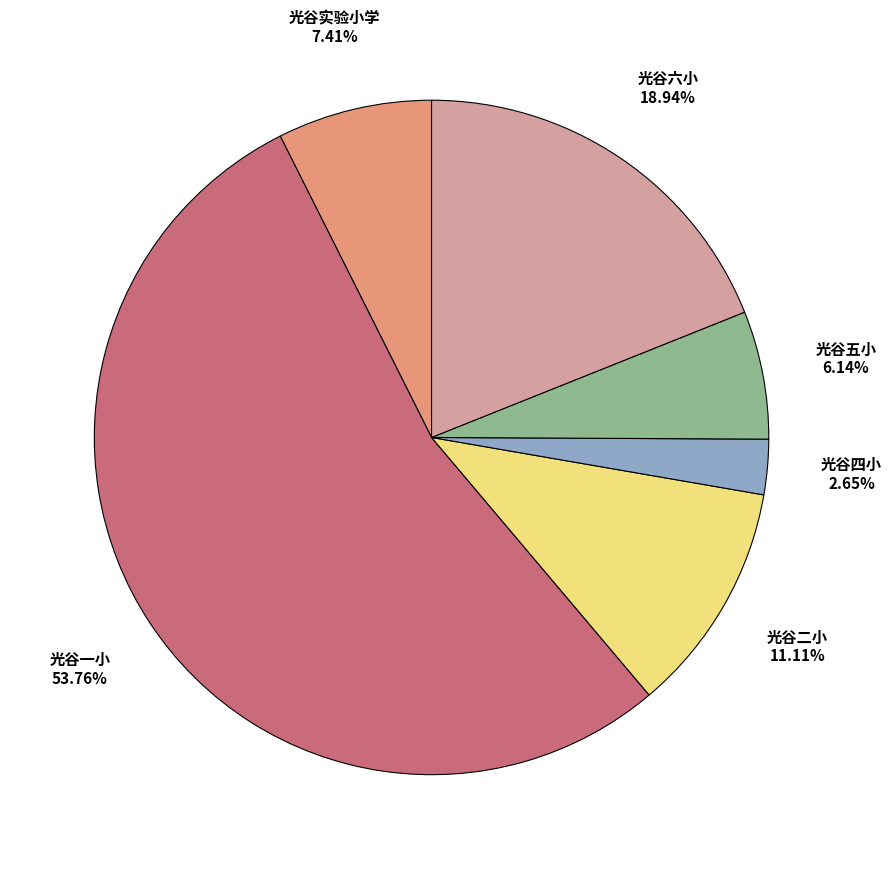

What is the smallest slice in the pie chart?

光谷四小